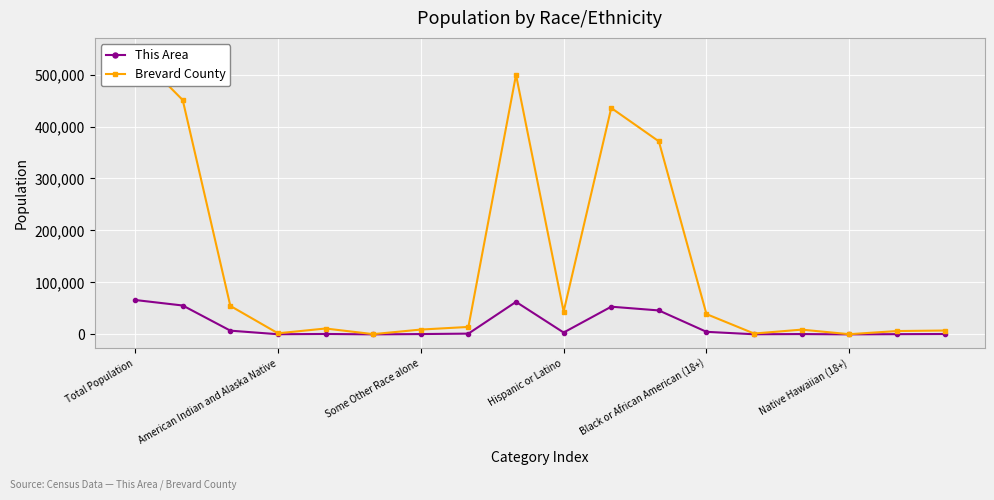

Where does the Brevard County series first go above 14370?

Total Population